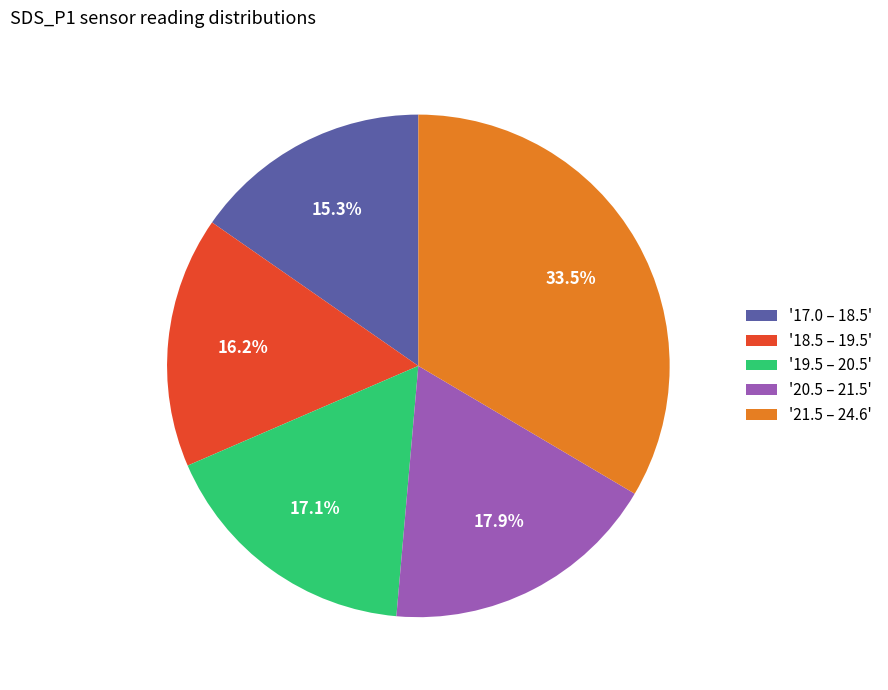

Is there a majority slice in this chart?

No